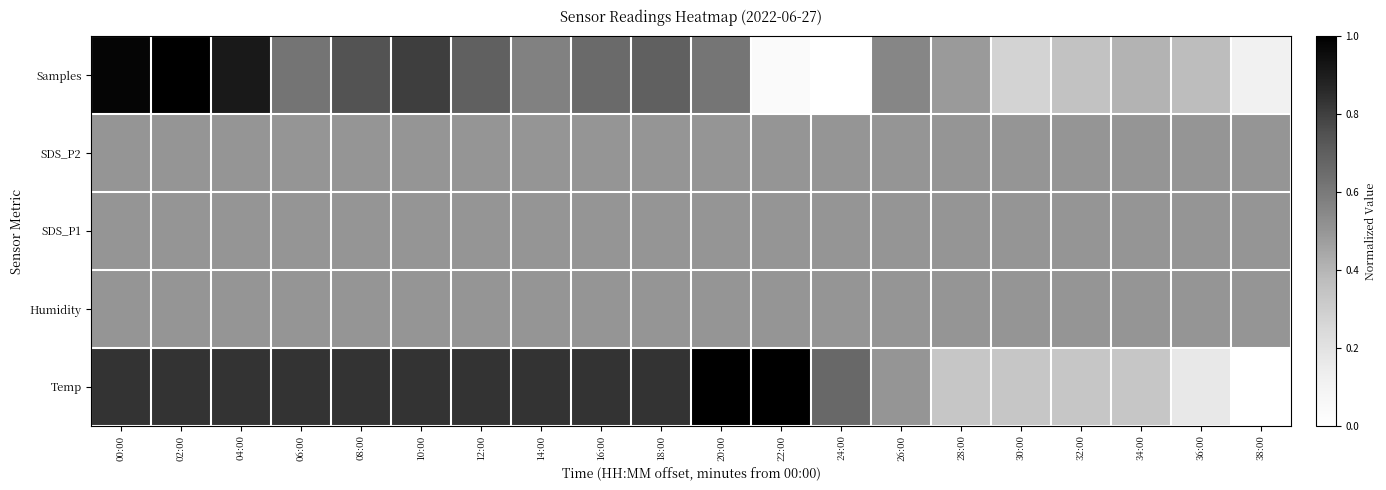

Reading left to right, list all the values displayed in this chart.

Samples: 00:00=1.0	02:00=1.0	04:00=0.9	06:00=0.6	08:00=0.7	10:00=0.8	12:00=0.7	14:00=0.6	16:00=0.7	18:00=0.7	20:00=0.6	22:00=0.0	24:00=0.0	26:00=0.6	28:00=0.5	30:00=0.3	32:00=0.4	34:00=0.4	36:00=0.4	38:00=0.1
SDS_P2: 00:00=0.5	02:00=0.5	04:00=0.5	06:00=0.5	08:00=0.5	10:00=0.5	12:00=0.5	14:00=0.5	16:00=0.5	18:00=0.5	20:00=0.5	22:00=0.5	24:00=0.5	26:00=0.5	28:00=0.5	30:00=0.5	32:00=0.5	34:00=0.5	36:00=0.5	38:00=0.5
SDS_P1: 00:00=0.5	02:00=0.5	04:00=0.5	06:00=0.5	08:00=0.5	10:00=0.5	12:00=0.5	14:00=0.5	16:00=0.5	18:00=0.5	20:00=0.5	22:00=0.5	24:00=0.5	26:00=0.5	28:00=0.5	30:00=0.5	32:00=0.5	34:00=0.5	36:00=0.5	38:00=0.5
Humidity: 00:00=0.5	02:00=0.5	04:00=0.5	06:00=0.5	08:00=0.5	10:00=0.5	12:00=0.5	14:00=0.5	16:00=0.5	18:00=0.5	20:00=0.5	22:00=0.5	24:00=0.5	26:00=0.5	28:00=0.5	30:00=0.5	32:00=0.5	34:00=0.5	36:00=0.5	38:00=0.5
Temp: 00:00=0.8	02:00=0.8	04:00=0.8	06:00=0.8	08:00=0.8	10:00=0.8	12:00=0.8	14:00=0.8	16:00=0.8	18:00=0.8	20:00=1.0	22:00=1.0	24:00=0.7	26:00=0.5	28:00=0.3	30:00=0.3	32:00=0.3	34:00=0.3	36:00=0.2	38:00=0.0